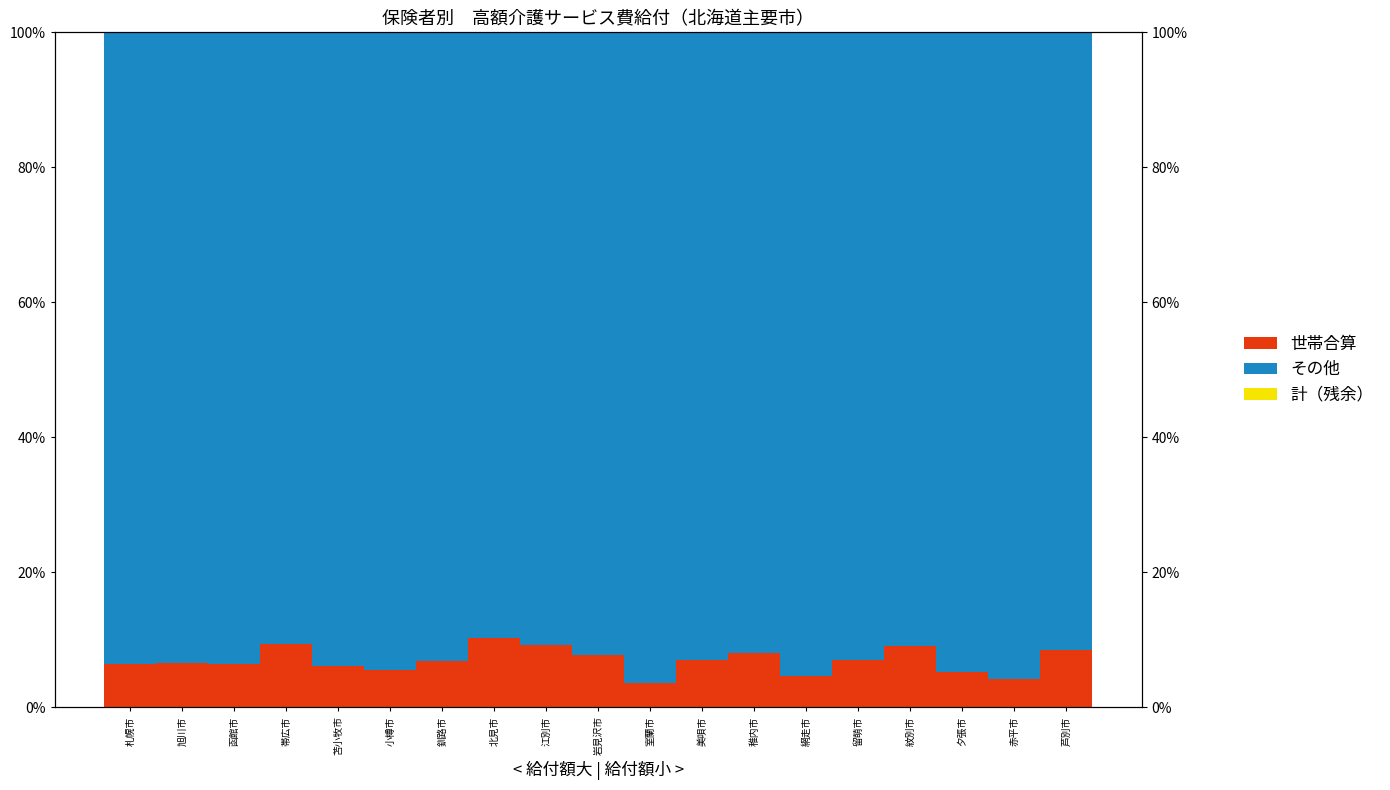

Reading left to right, list all the values displayed in this chart.

世帯合算: 6.4	6.6	6.5	9.3	6.1	5.6	6.9	10.2	9.2	7.7	3.5	7.1	8.0	4.6	7.1	9.0	5.2	4.2	8.5
その他: 93.6	93.4	93.5	90.7	93.9	94.4	93.1	89.8	90.8	92.3	96.5	92.9	92.0	95.4	92.9	91.0	94.8	95.8	91.5
計（残余）: 0.0	-0.0	0.0	0.0	0.0	0.0	0.0	0.0	0.0	0.0	0.0	0.0	0.0	0.0	0.0	0.0	0.0	0.0	0.0